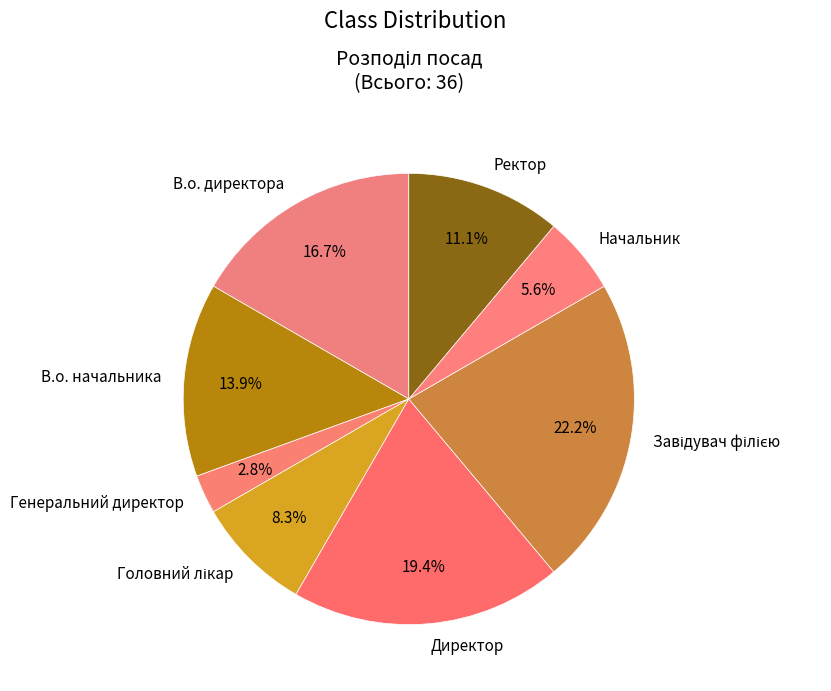

Between Генеральний директор and Начальник, which is larger?

Начальник